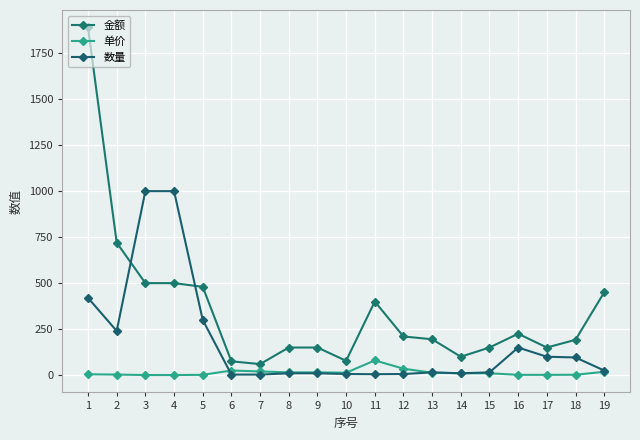

What is the total value across all series at 8?

175.0